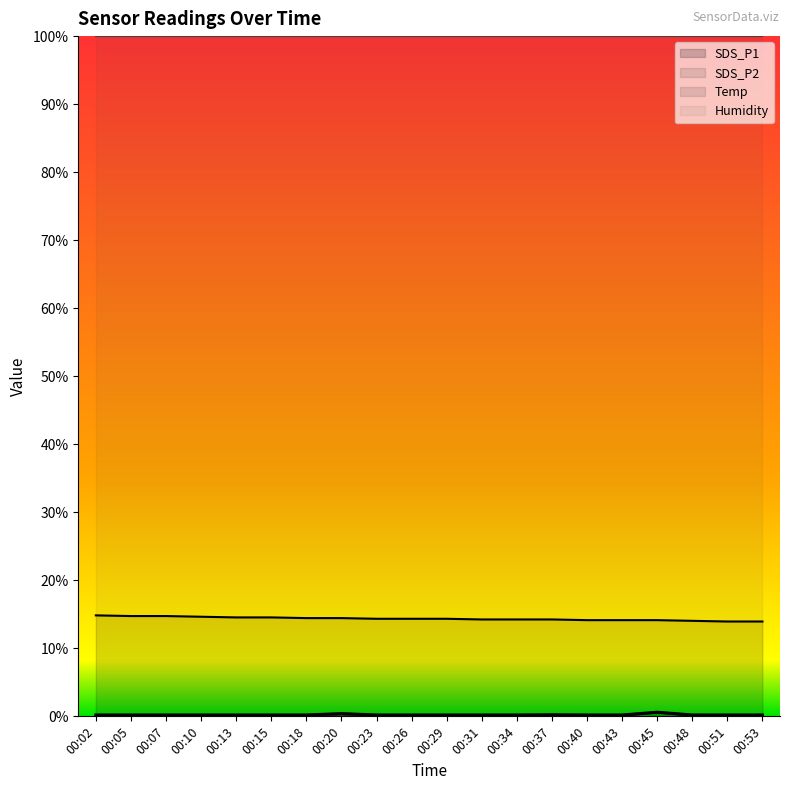

At 00:53, list the series in order from largest to smallest.

Temp, SDS_P1, SDS_P2